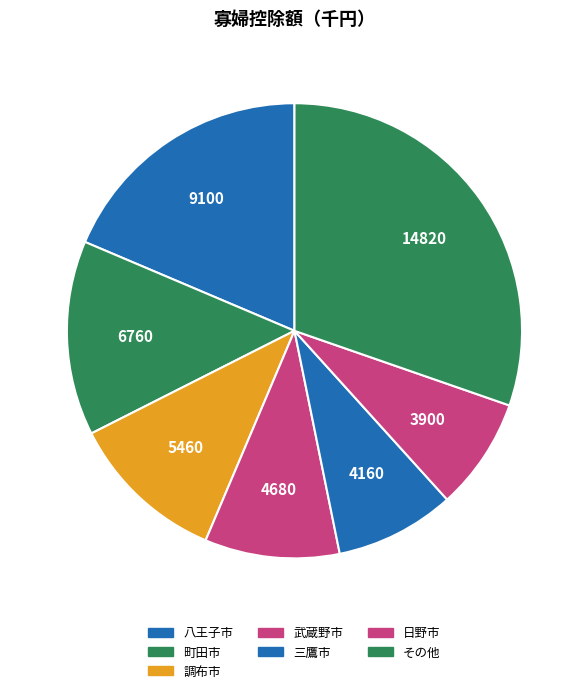

Count the number of slices in the pie.

7